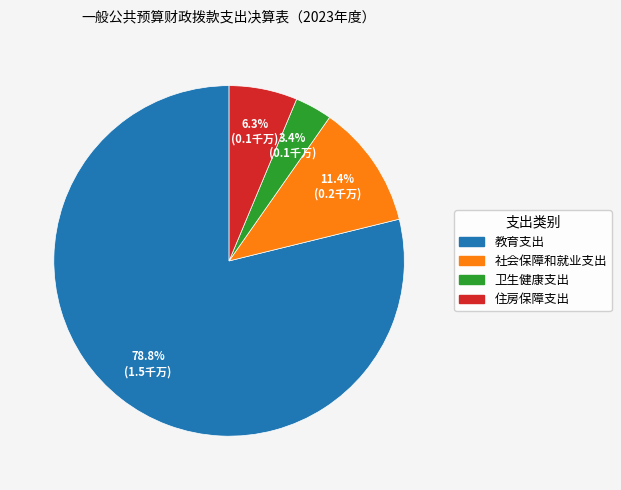

Which has a higher value, 社会保障和就业支出 or 教育支出?

教育支出